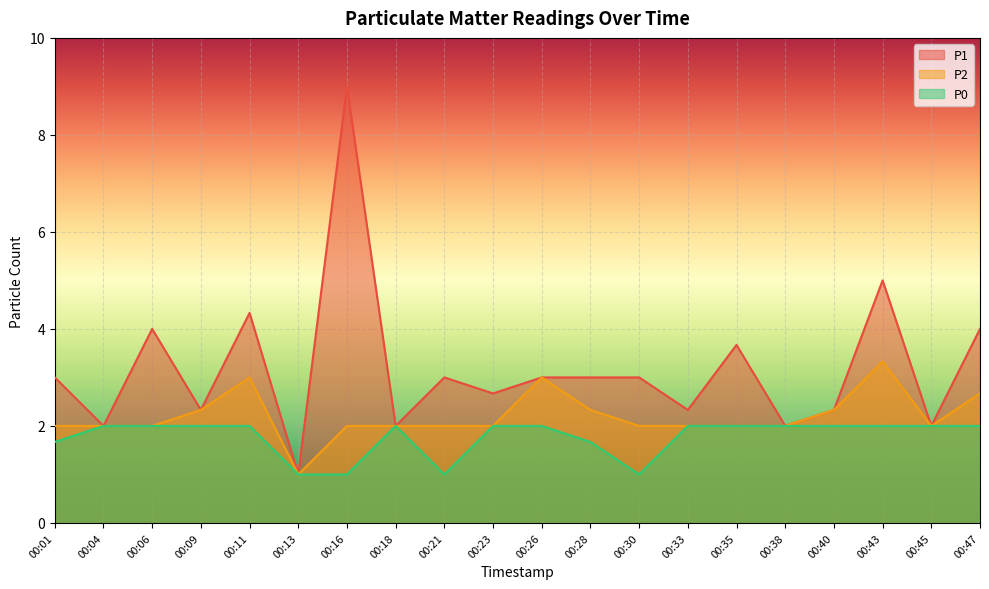

What is the sum of the P1 values at 00:21 and 00:45?

5.0